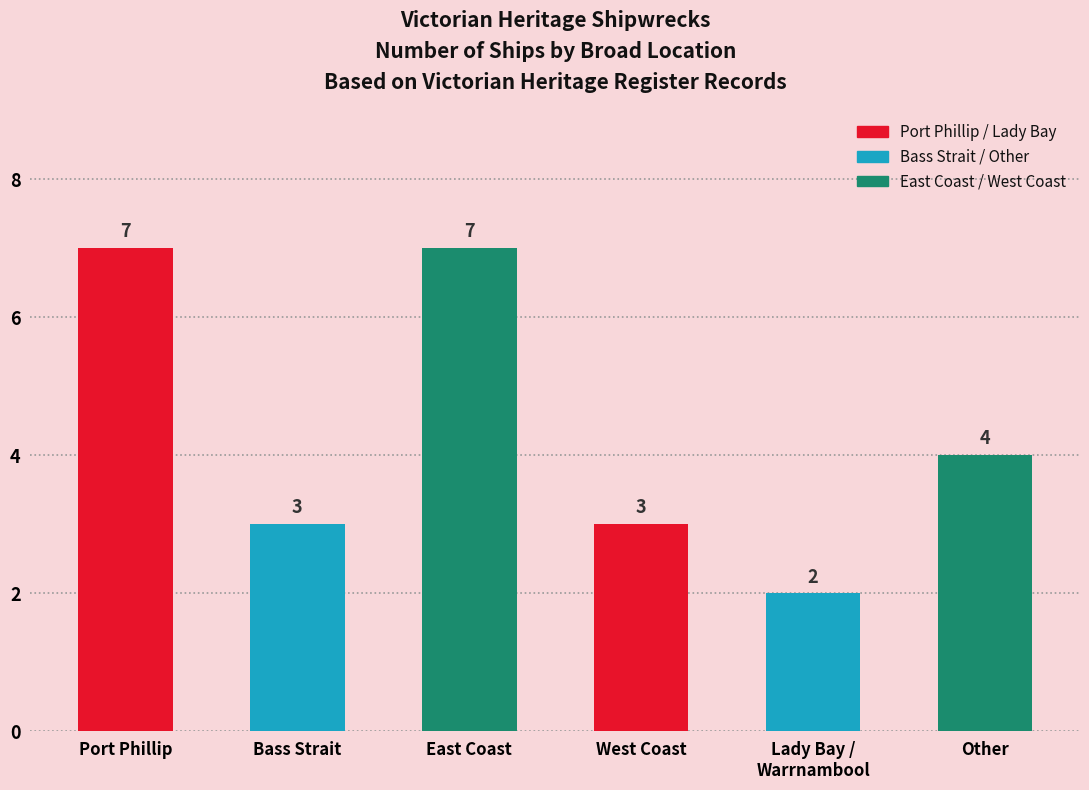

Where does the data first go above 5?

East Coast